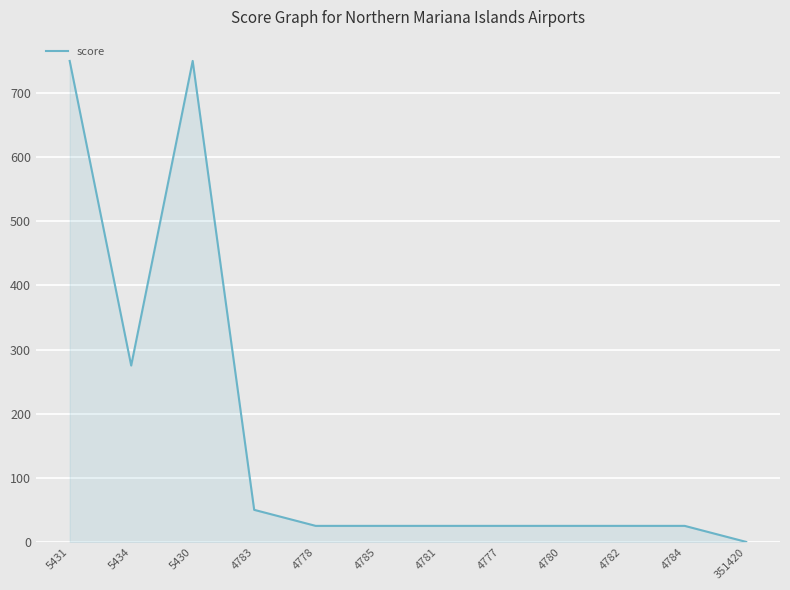

The chart shows a value of 25 at 4780. True or false?

True